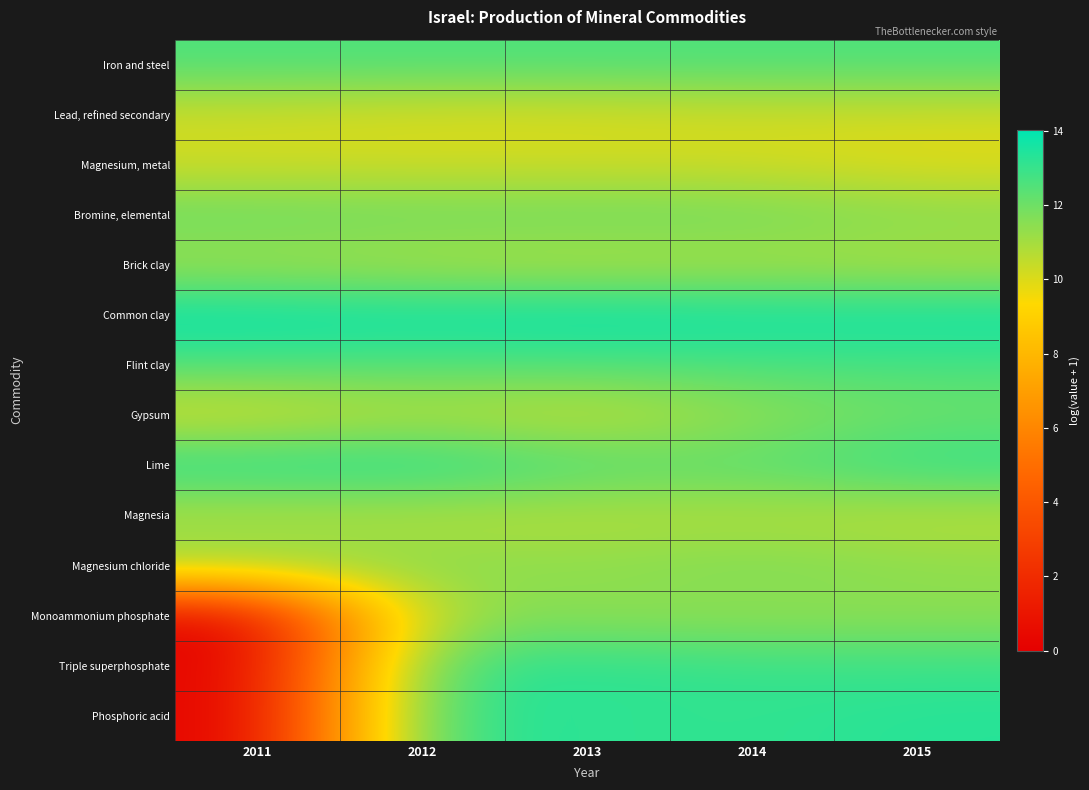

Count the number of categories in the chart.

5